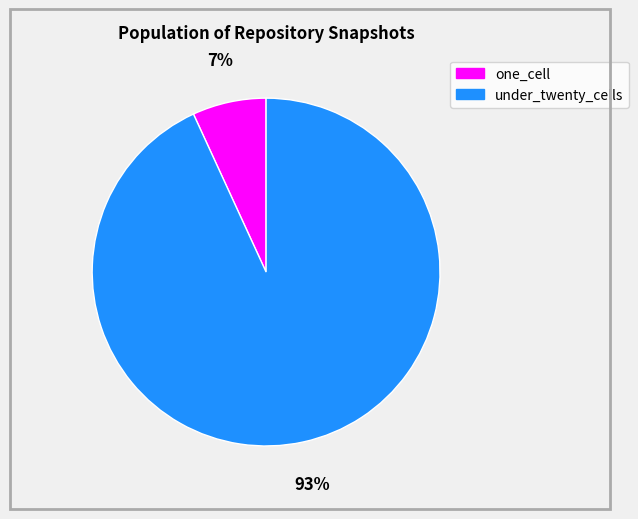

What is the smallest slice in the pie chart?

one_cell